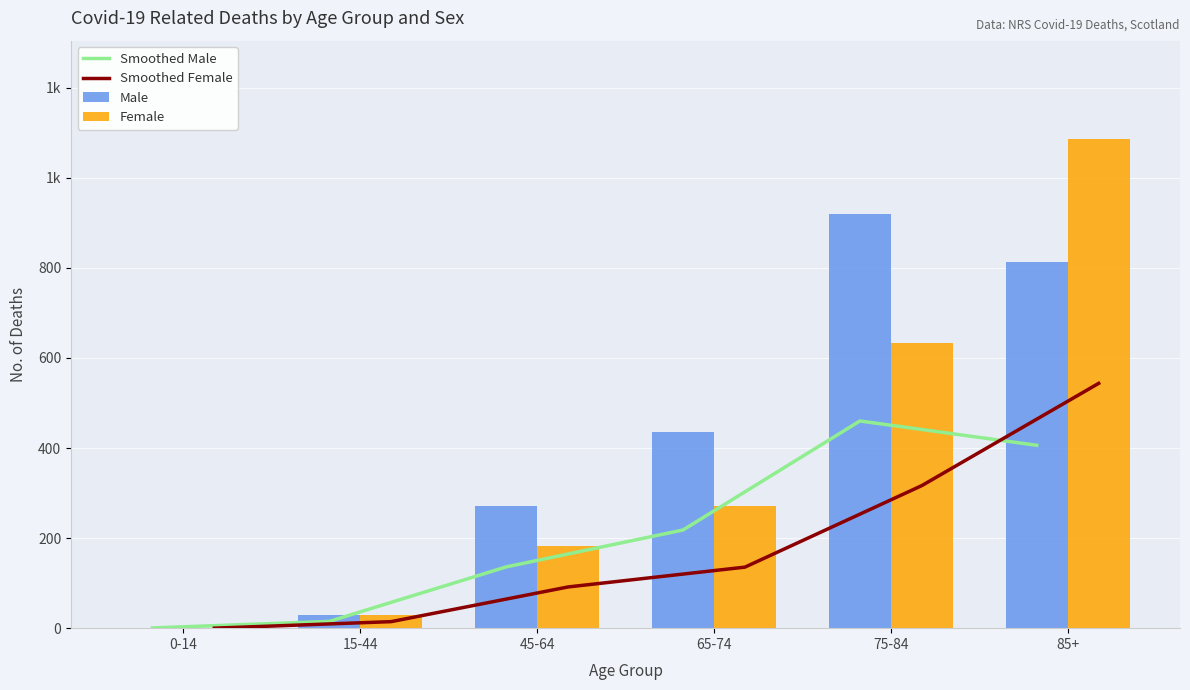

Which series has the largest range (max minus min)?

Female